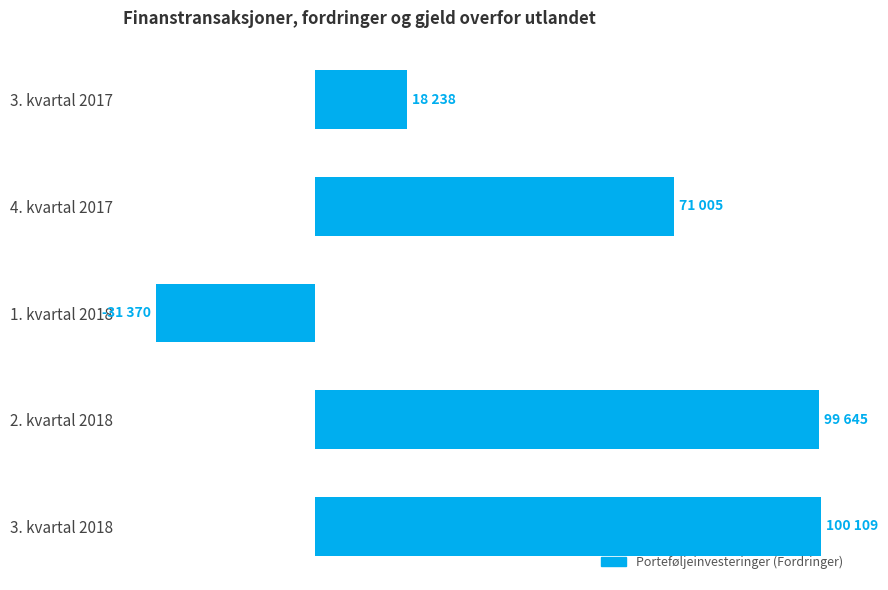

What is the minimum value shown in the chart?

-31370